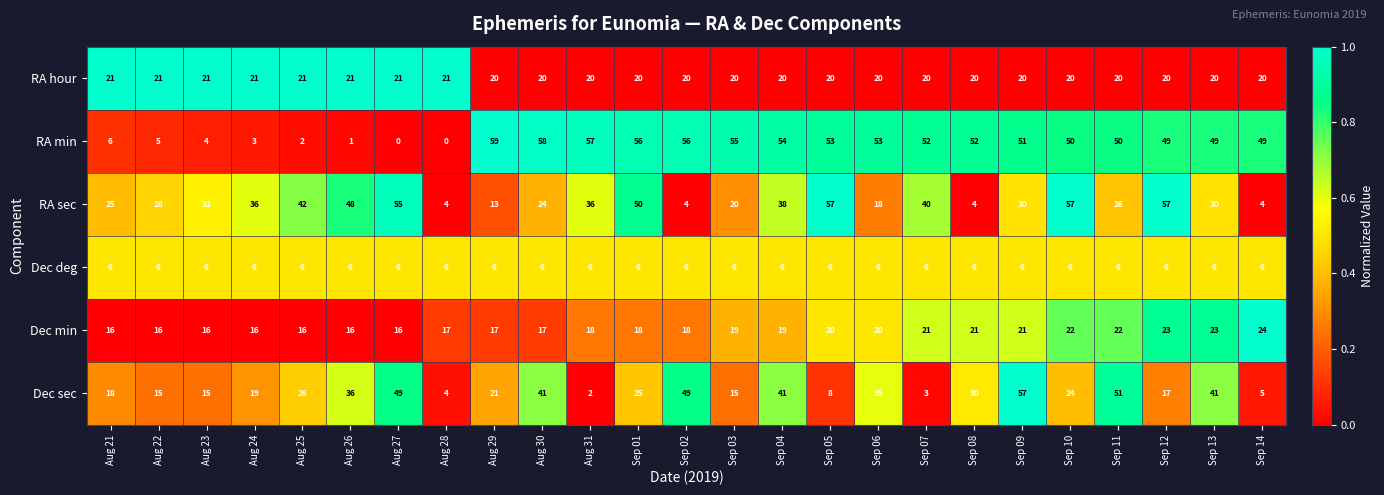

What is the maximum value shown in the chart?

59